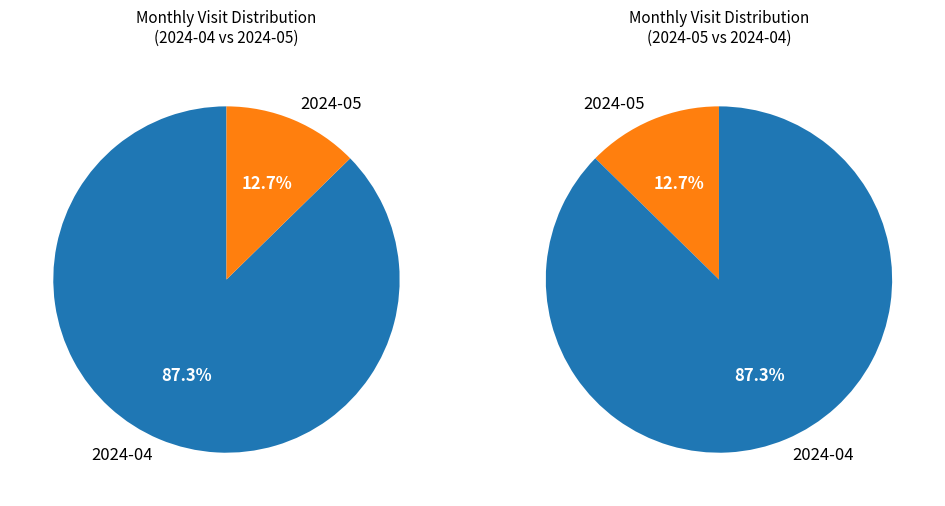

Is it true that 2024-04 is 98% of the pie?

False